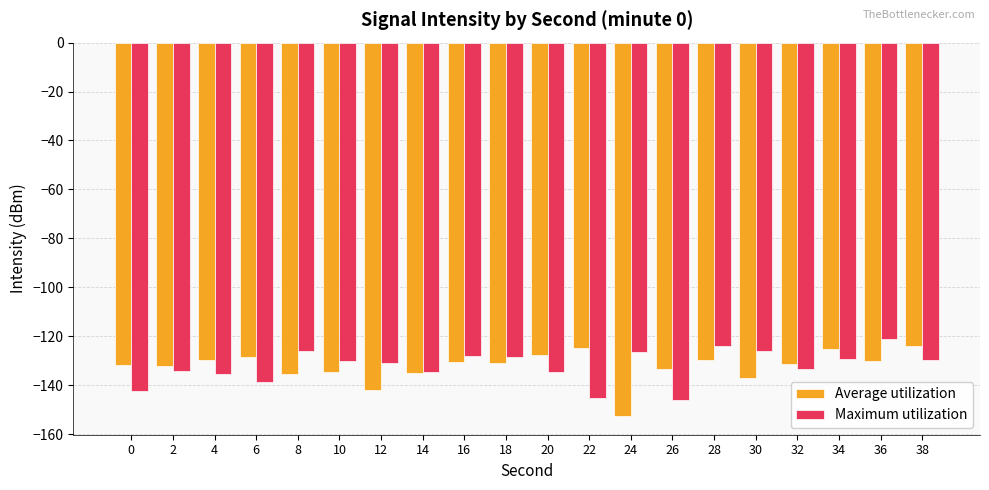

What is the difference between the highest and lowest values at 28?

5.7